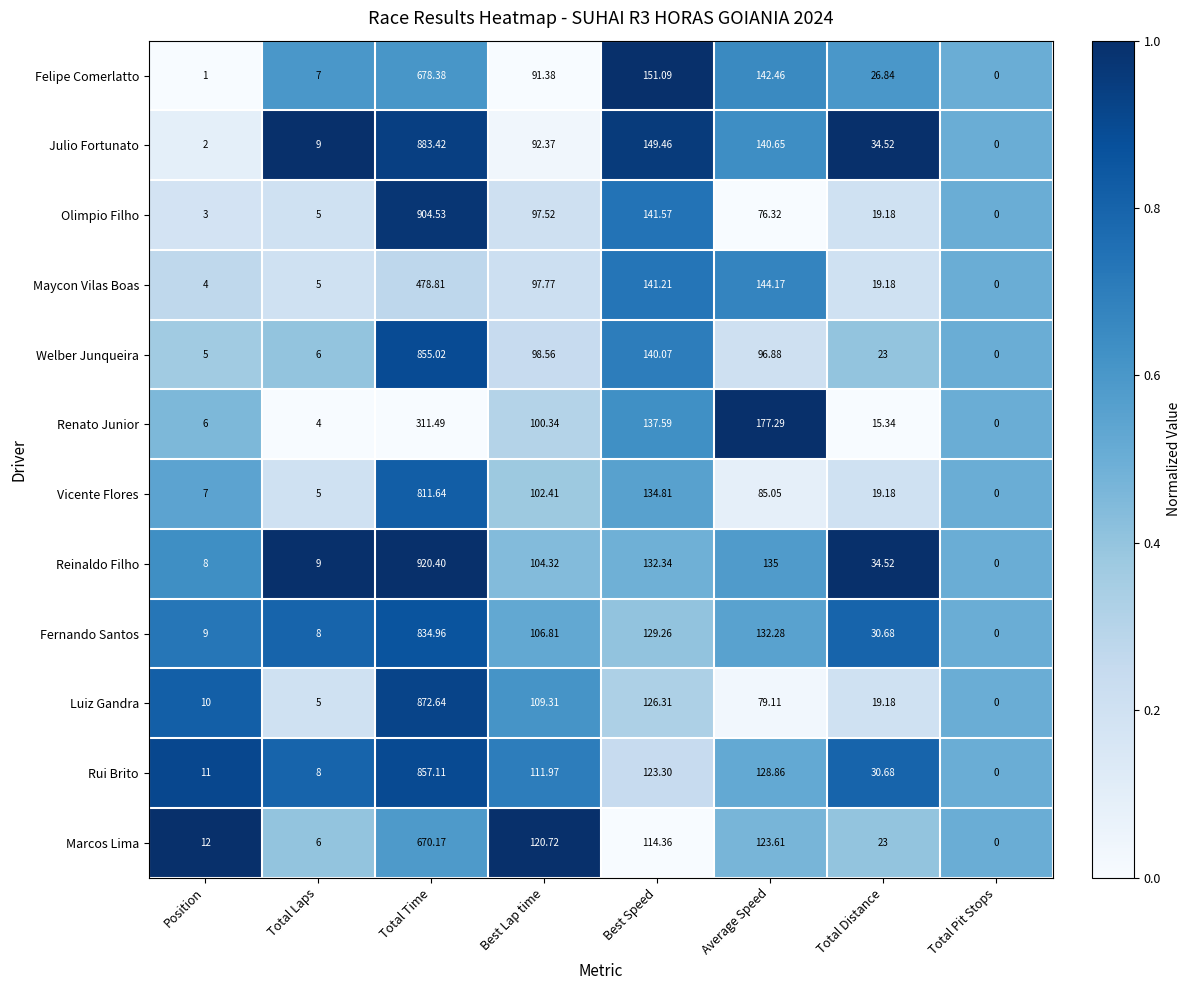

Where does the Olimpio Filho series first go above 76?

Total Time